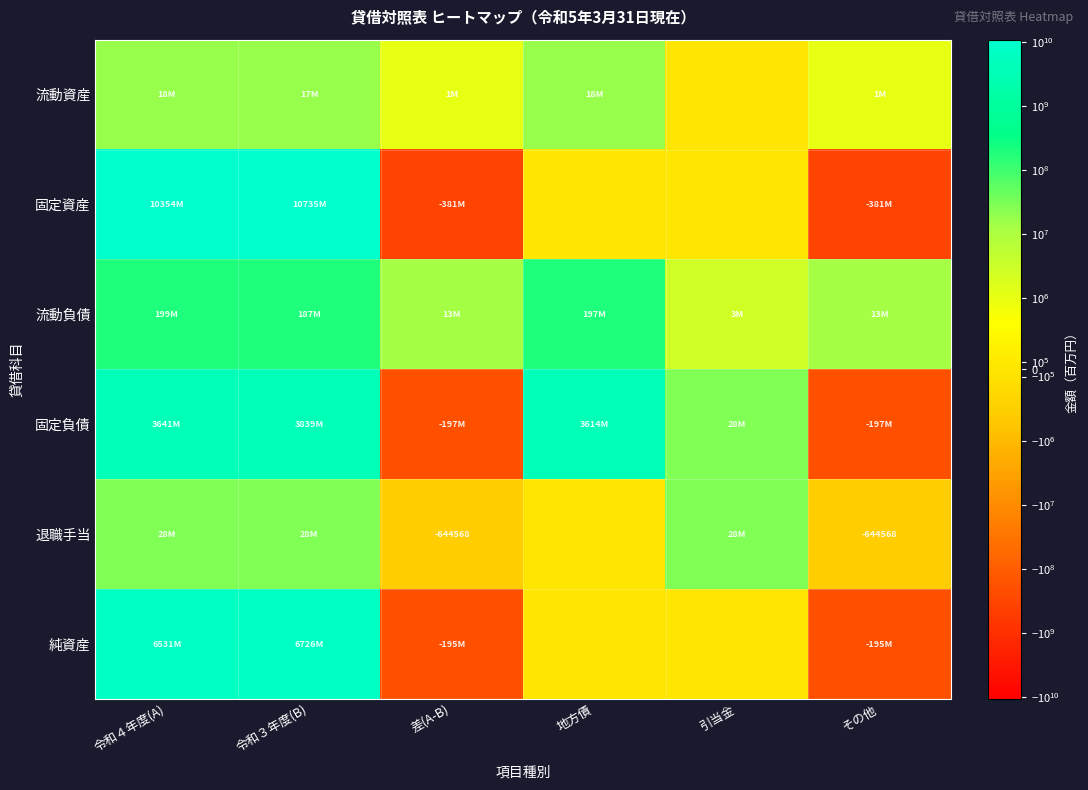

What is the average value of the 流動負債 series?

101679234